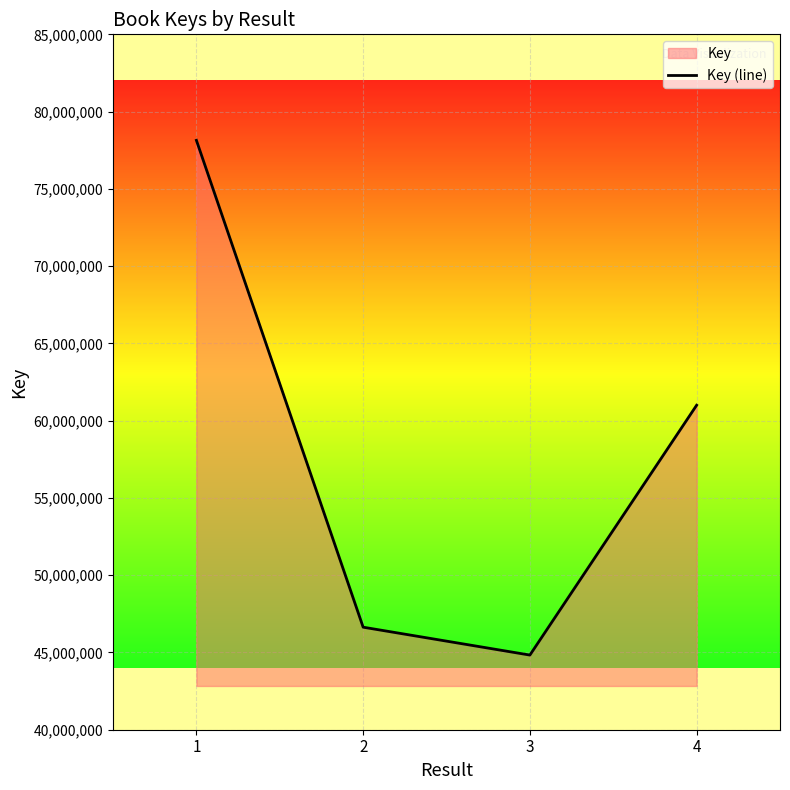

What is the sum of all values?

230606046